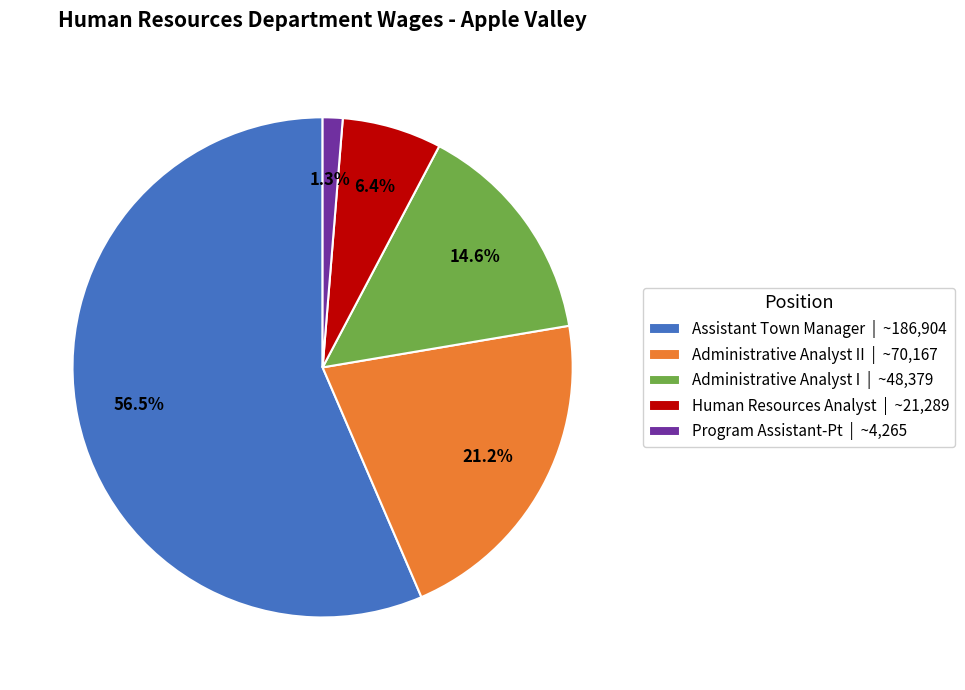

Which slice is the largest?

Assistant Town Manager | ~186,904